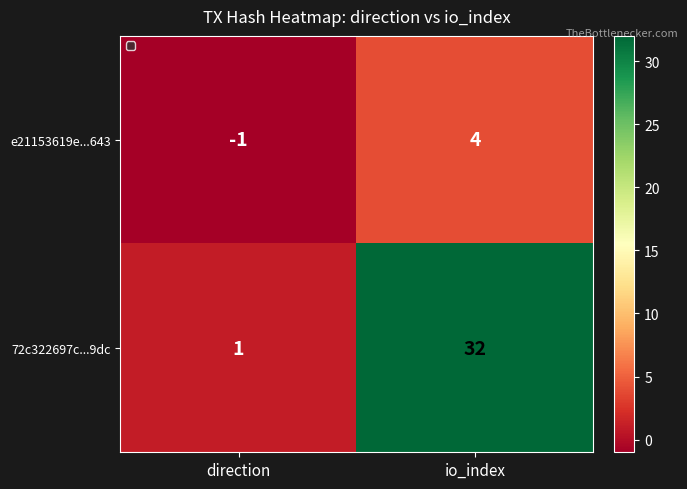

At how many categories does at least one series exceed 24?

1